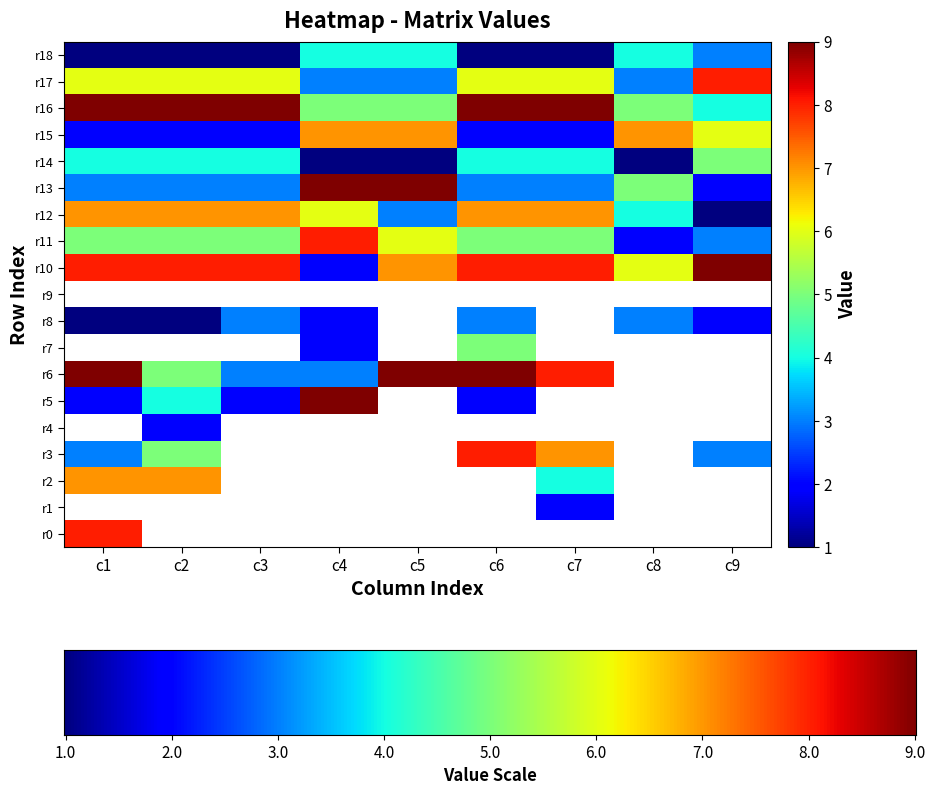

What is the total value across all series at 11?

44